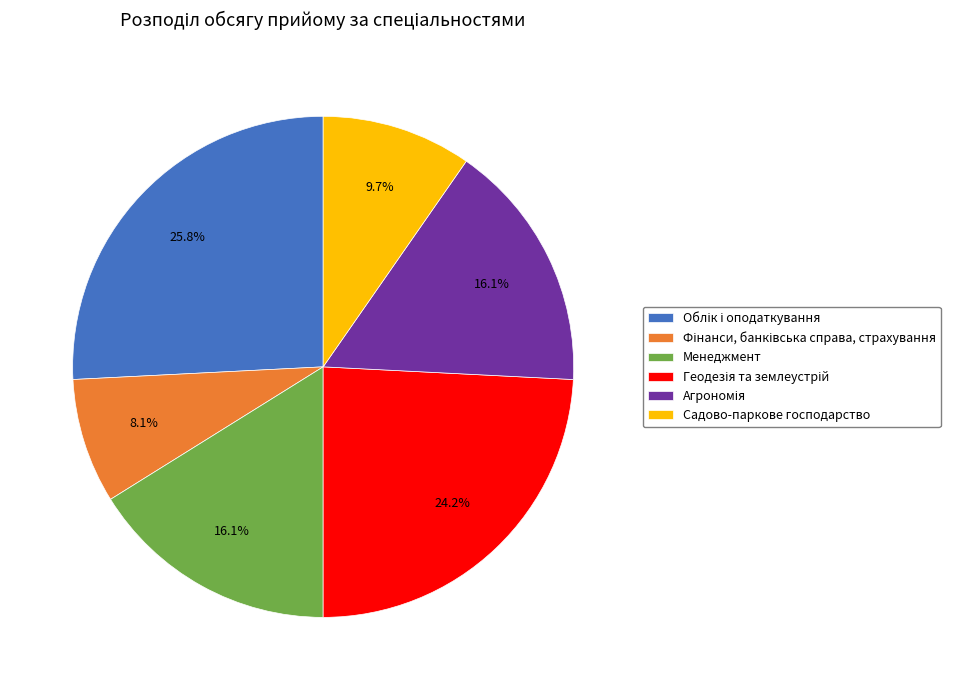

What percentage is NOT represented by Менеджмент?

83.9%